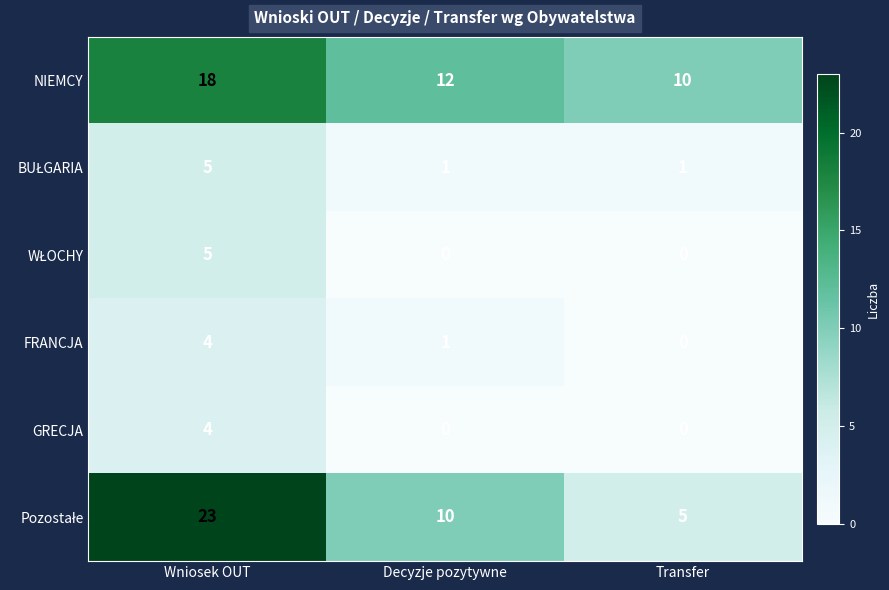

How many FRANCJA values are between 0 and 4?

3